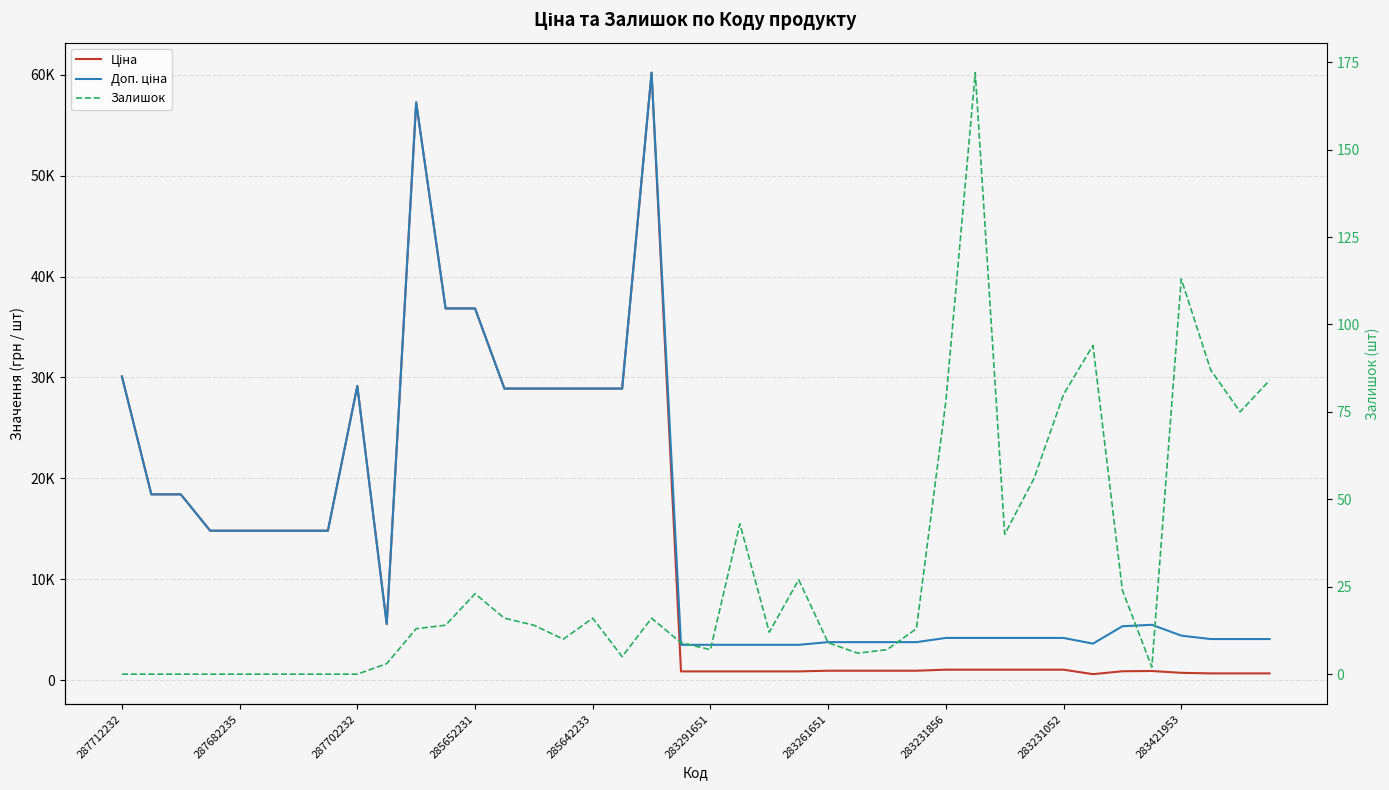

What position from the left is 283291651?

21